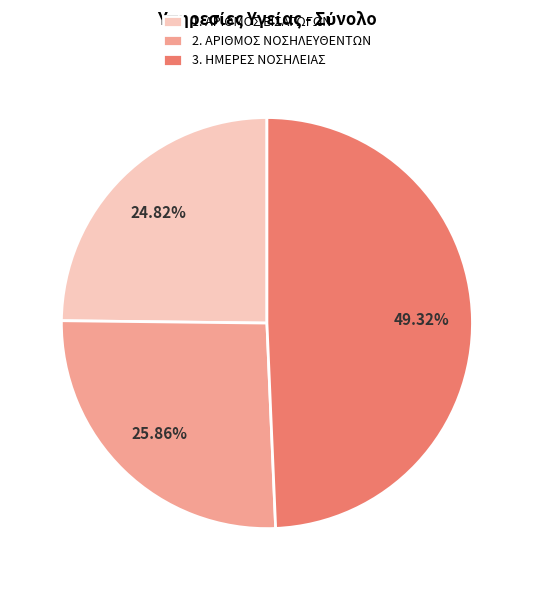

To the nearest percent, what portion does 1. ΑΡΙΘΜΟΣ ΕΙΣΑΓΩΓΩΝ represent?

25%